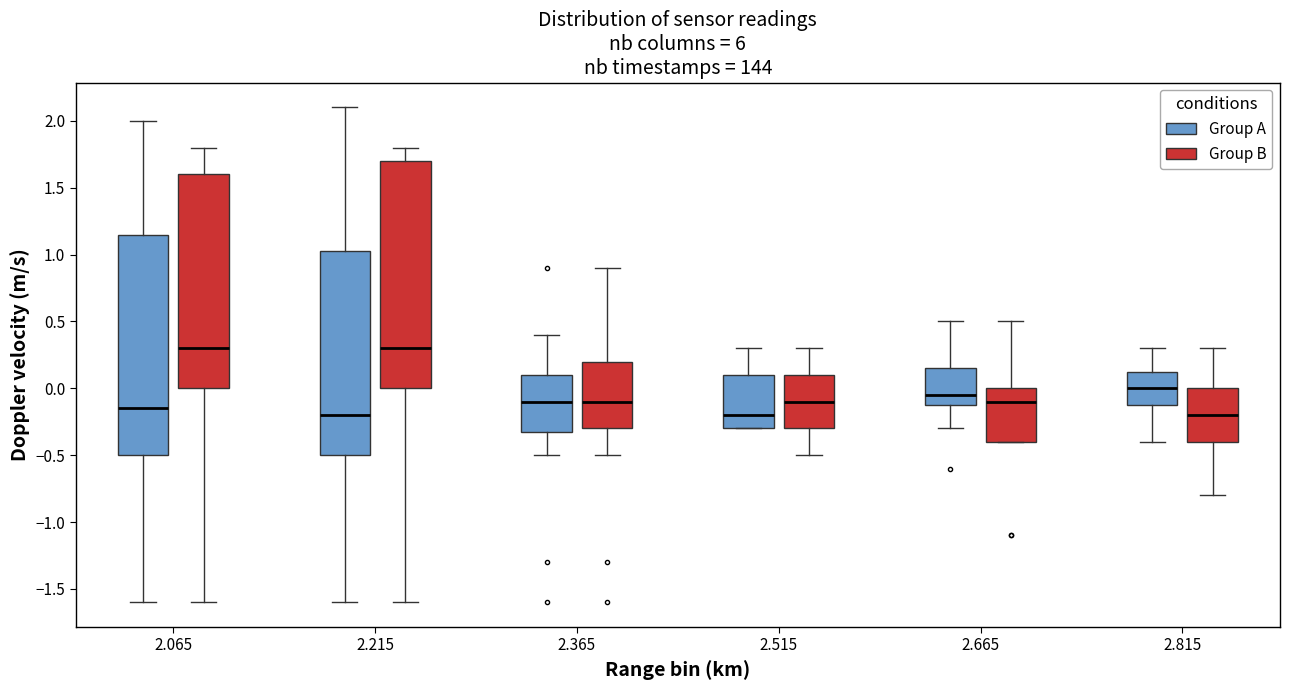

Where does the median line of the box for 2.215 (Group B) sit on the y-axis? The values are not printed on the chart, so give them approximately, as read against the axis.

0.30